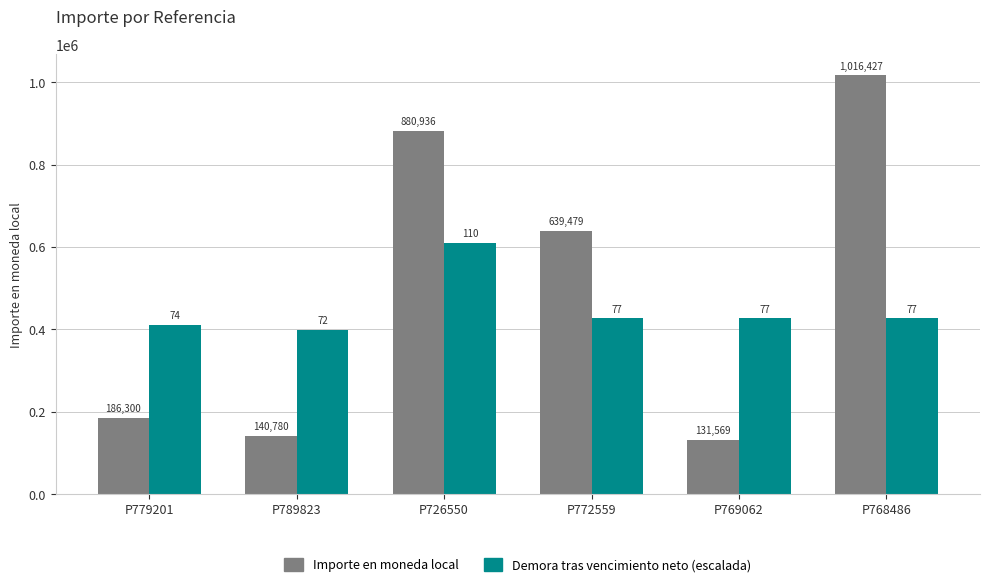

What is the label of the 6th bar from the right?

P779201